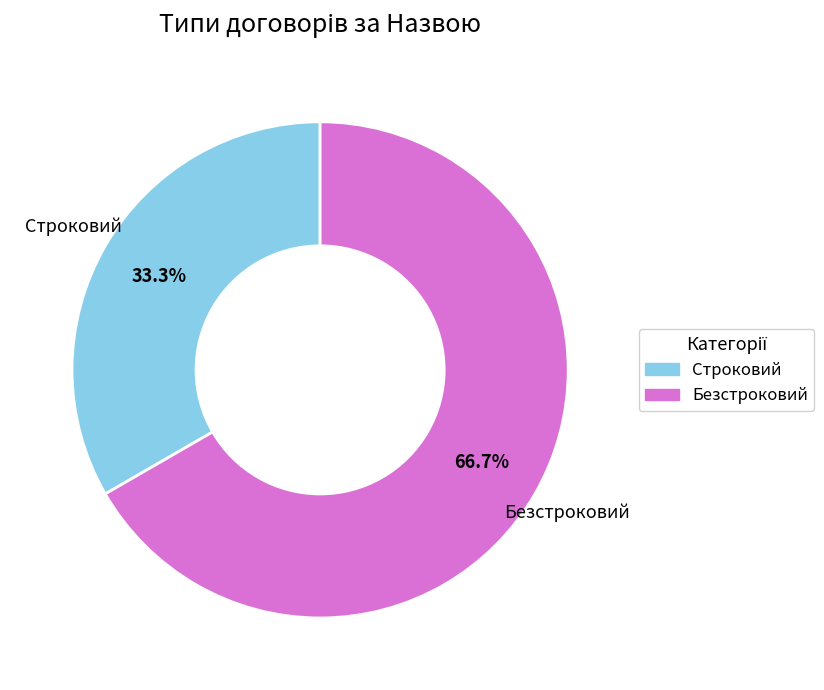

How many slices are in this pie chart?

2